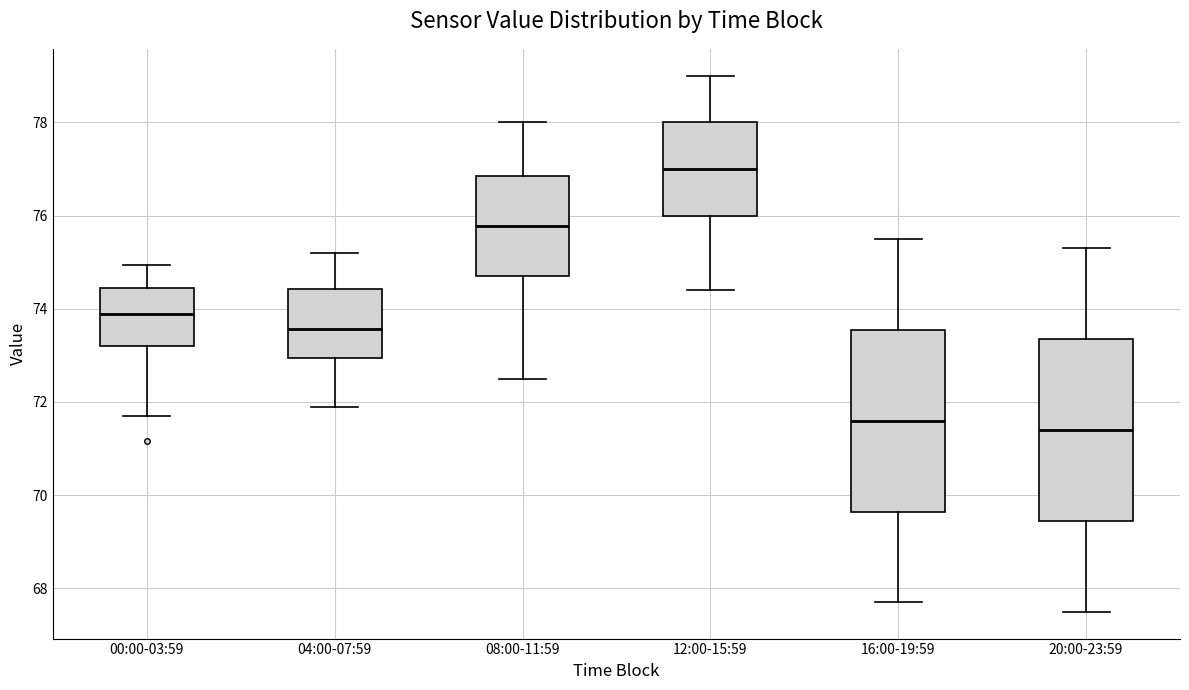

Reading left to right, read every box against the y-axis: the position of its median line, the range the box covers, and the ends of its whiskers. The values are not printed on the chart, so give them approximately, as read against the axis.

00:00-03:59: median 73.8, box 73.2 to 74.4, whiskers 71.8 to 75.0
04:00-07:59: median 73.6, box 73.0 to 74.4, whiskers 72.0 to 75.2
08:00-11:59: median 75.8, box 74.8 to 76.8, whiskers 72.6 to 78.0
12:00-15:59: median 77.0, box 76.0 to 78.0, whiskers 74.4 to 79.0
16:00-19:59: median 71.6, box 69.6 to 73.6, whiskers 67.8 to 75.6
20:00-23:59: median 71.4, box 69.4 to 73.4, whiskers 67.6 to 75.4